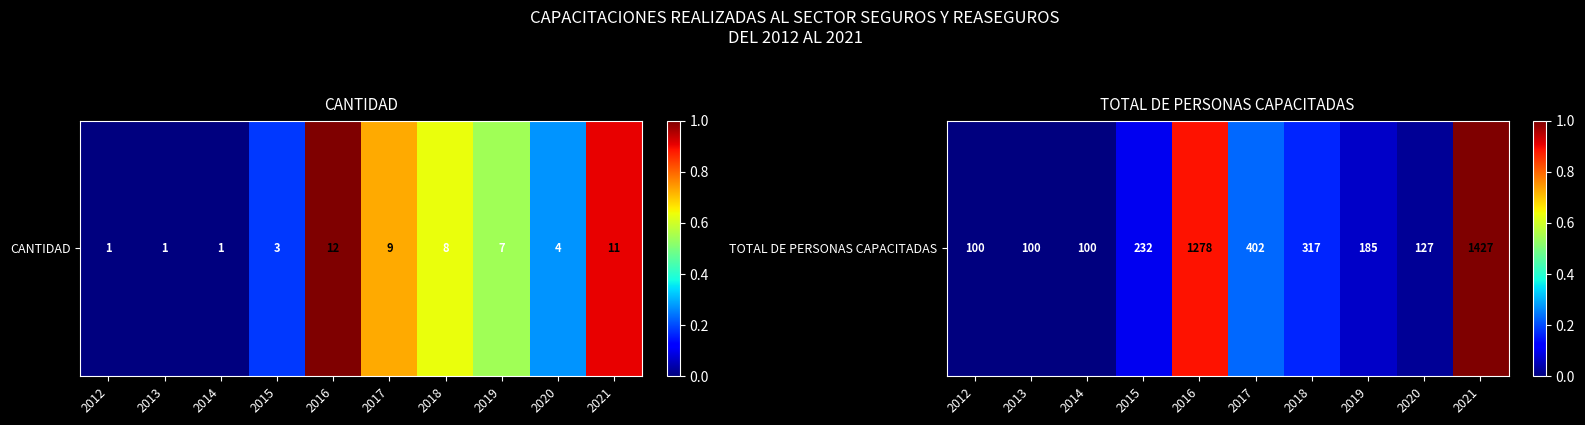

Rank the categories by value from lowest to highest.

2012, 2013, 2014, 2020, 2019, 2015, 2018, 2017, 2016, 2021